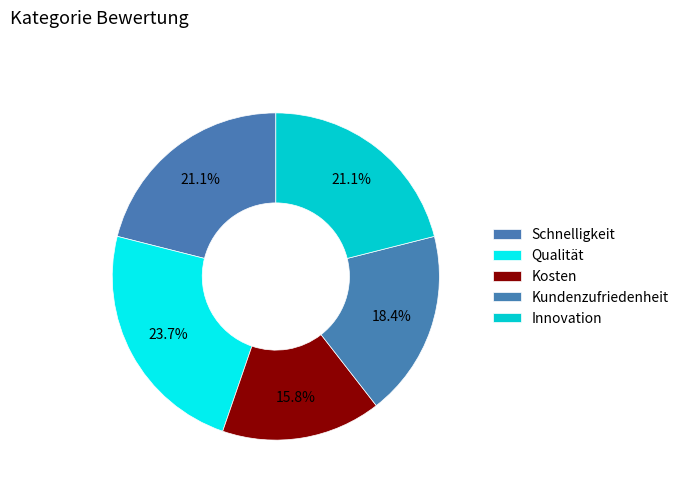

Rank the categories by value from lowest to highest.

Kosten, Kundenzufriedenheit, Schnelligkeit, Innovation, Qualität